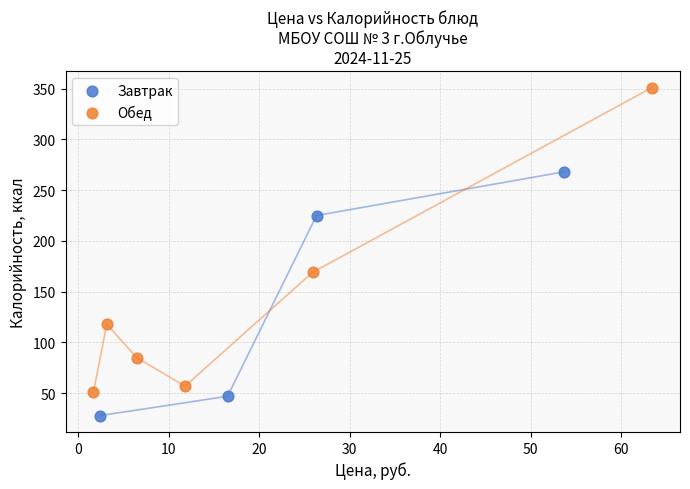

Which series has the widest spread of Y values?

Обед